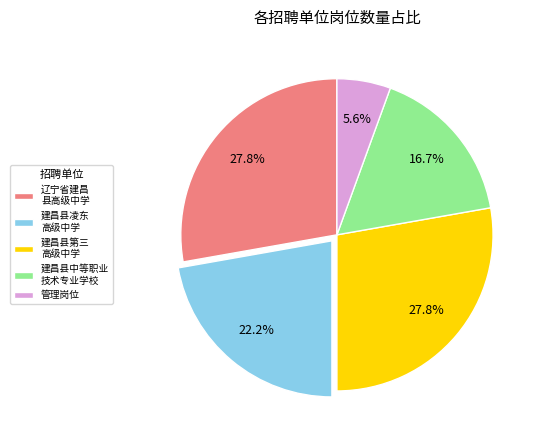

Which has a higher value, 建昌县凌东 高级中学 or 建昌县中等职业 技术专业学校?

建昌县凌东 高级中学